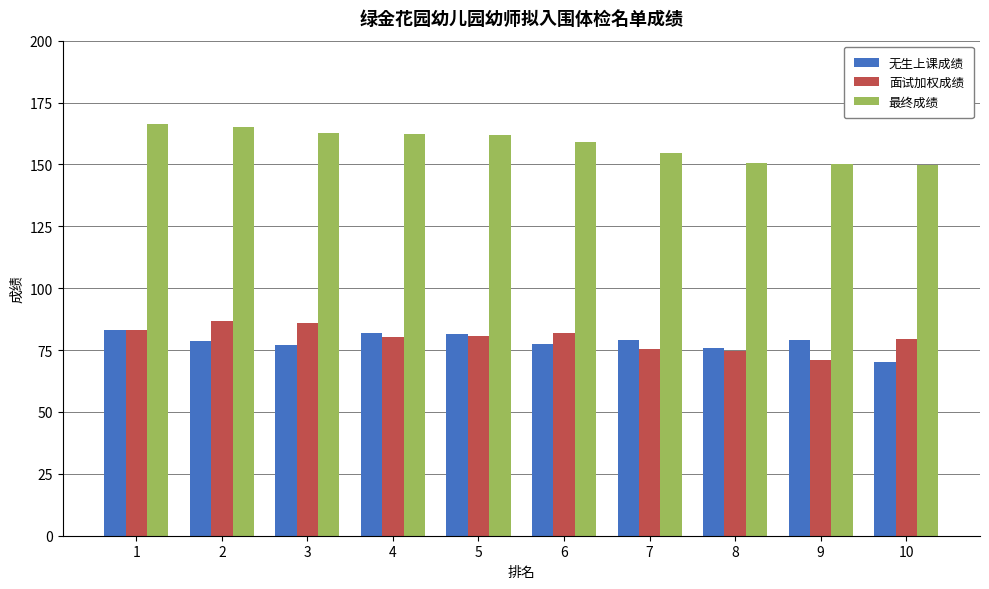

At which label does 无生上课成绩 first exceed 79?

1